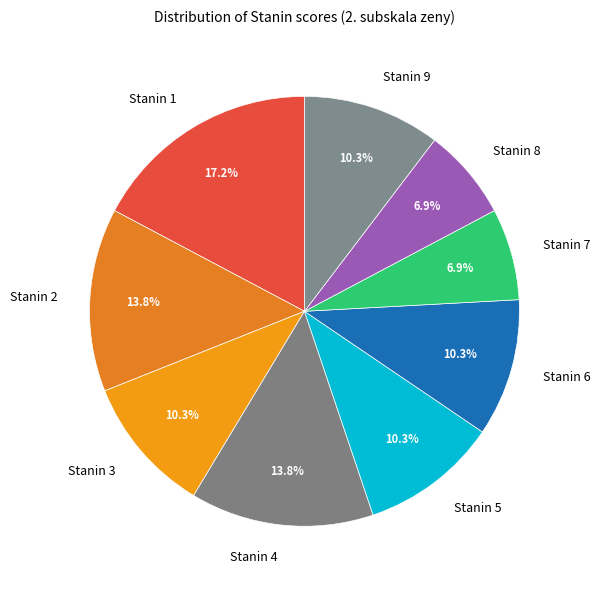

What is the ratio of the value at Stanin 4 to the value at Stanin 6?

1.3